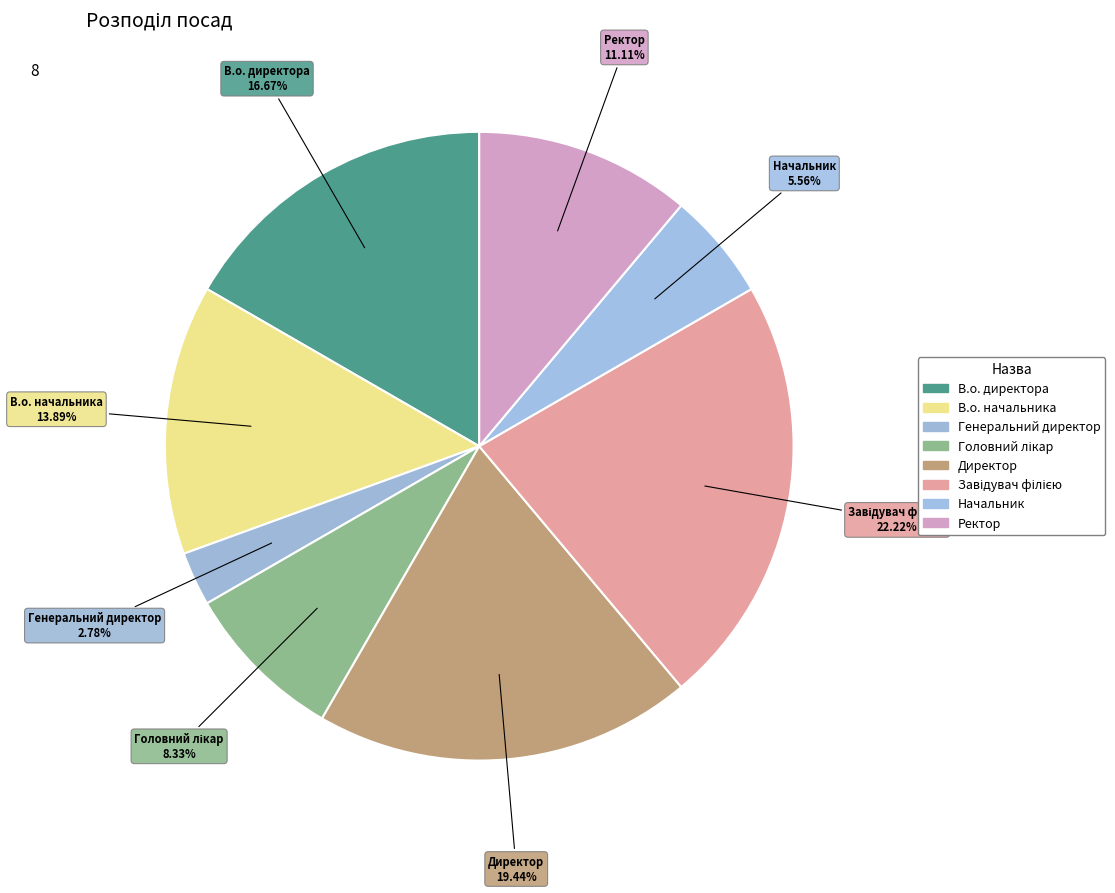

What percentage is the Директор slice, to the nearest percent?

19%